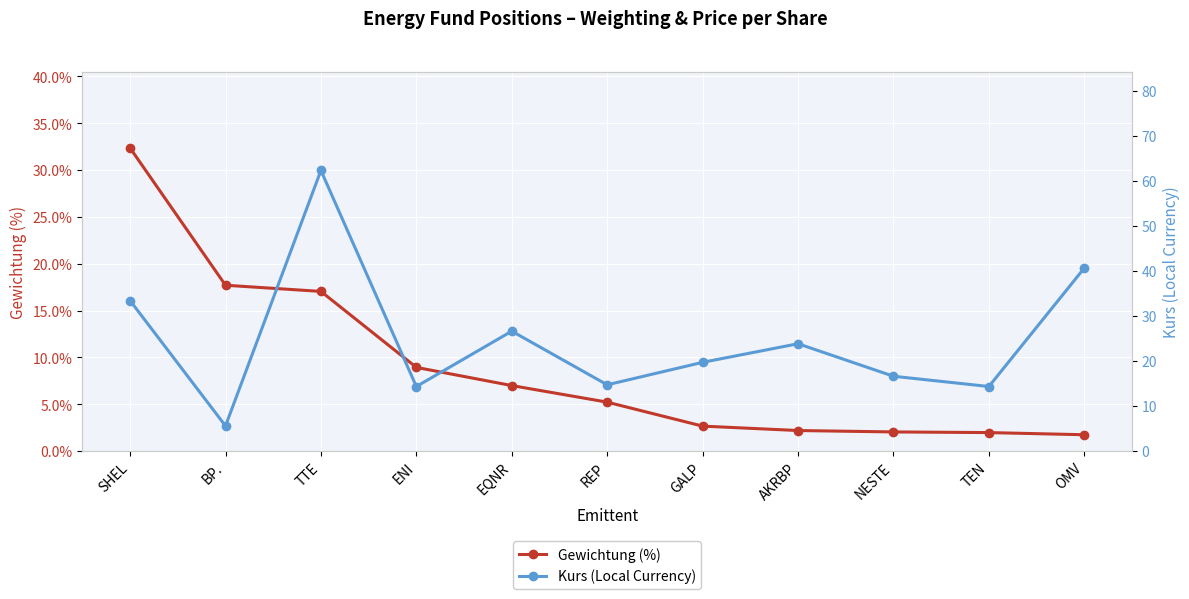

What position from the right is GALP?

5